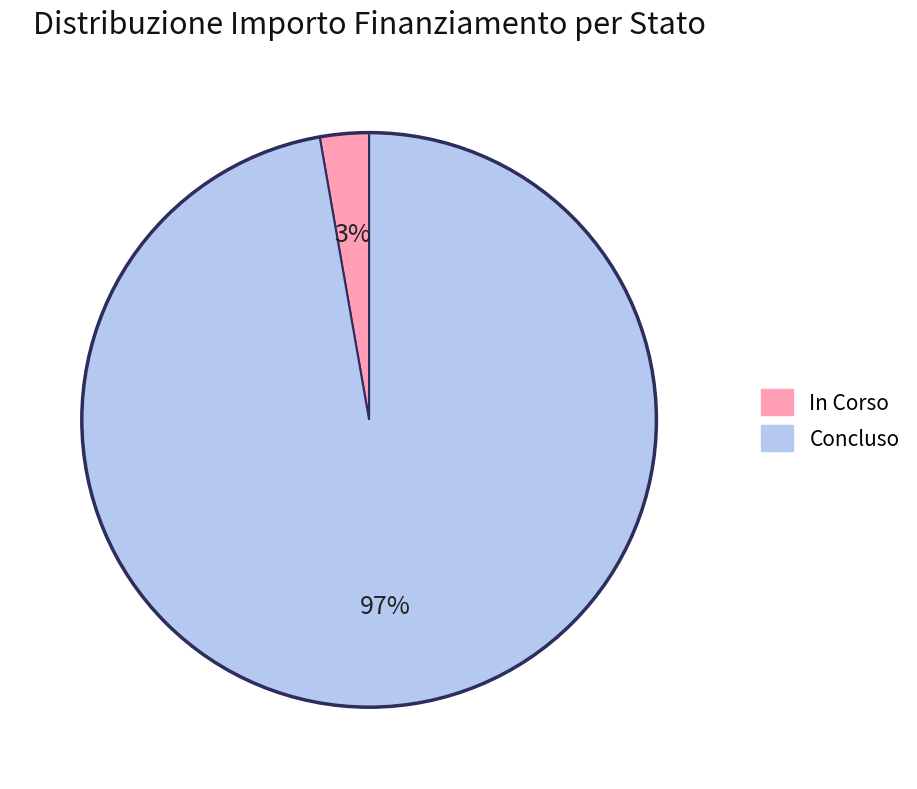

To the nearest percent, what is the difference between the In Corso and Concluso slice percentages?

94%